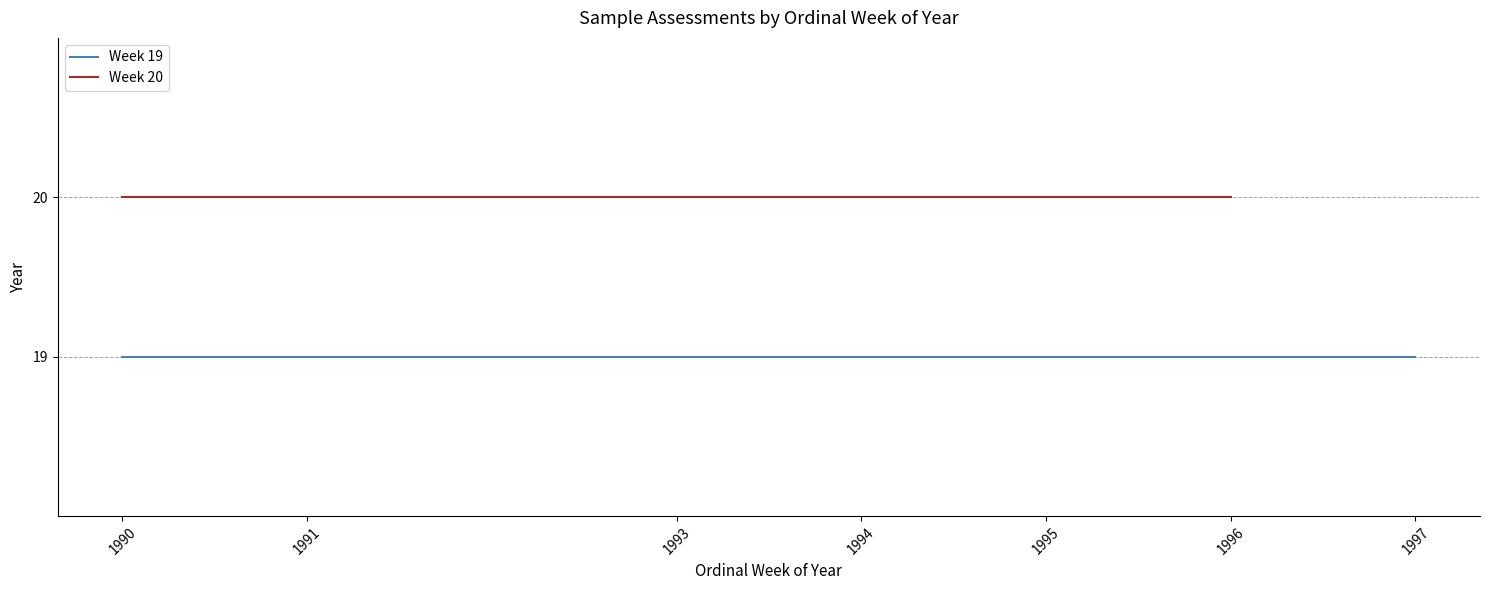

At which label is Week 20 closest to 20?

1990